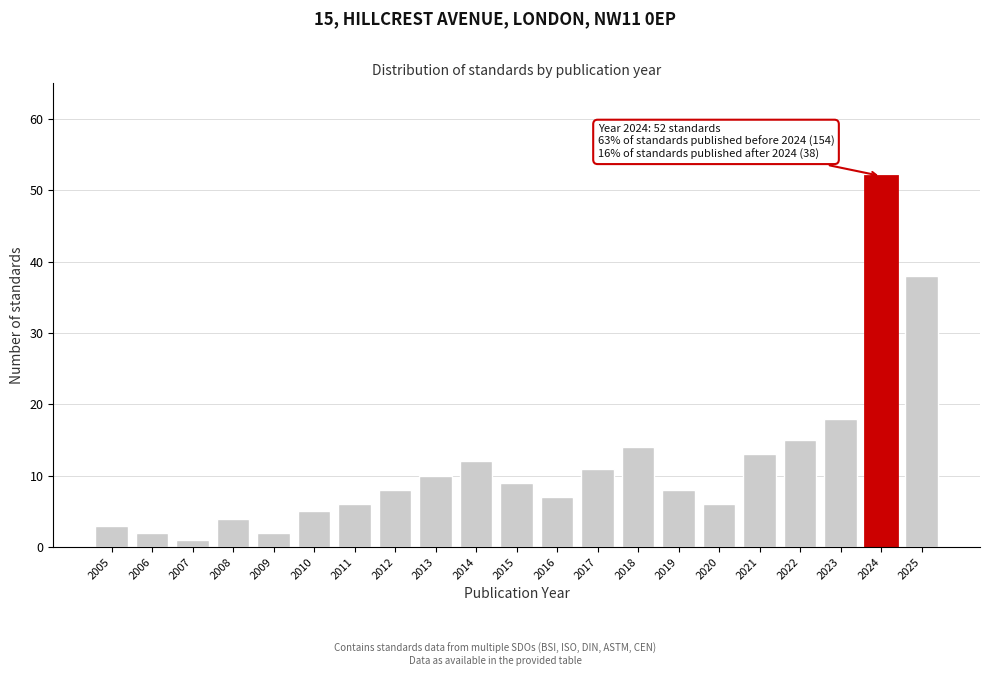

Reading left to right, list all the values displayed in this chart.

2005=3	2006=2	2007=1	2008=4	2009=2	2010=5	2011=6	2012=8	2013=10	2014=12	2015=9	2016=7	2017=11	2018=14	2019=8	2020=6	2021=13	2022=15	2023=18	2024=52	2025=38